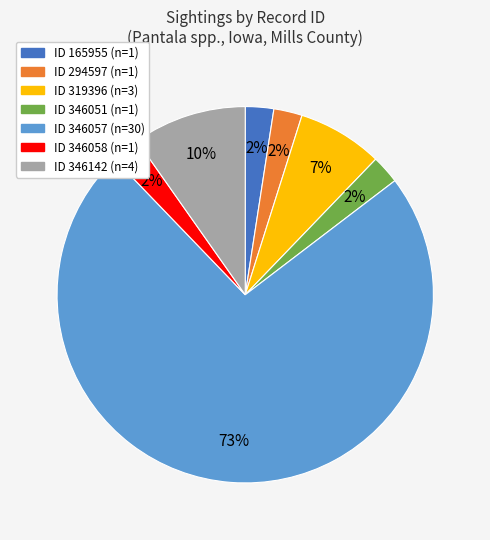

Is there any slice that represents more than half of the pie?

Yes